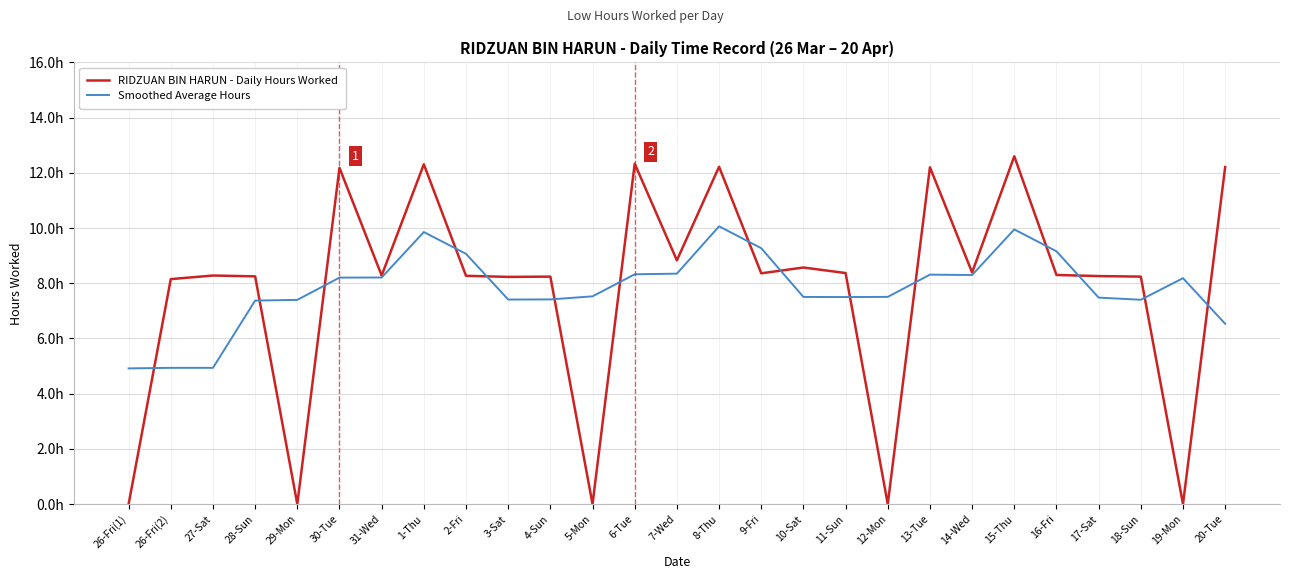

The RIDZUAN BIN HARUN - Daily Hours Worked series shows -5.0 at 5-Mon. True or false?

False